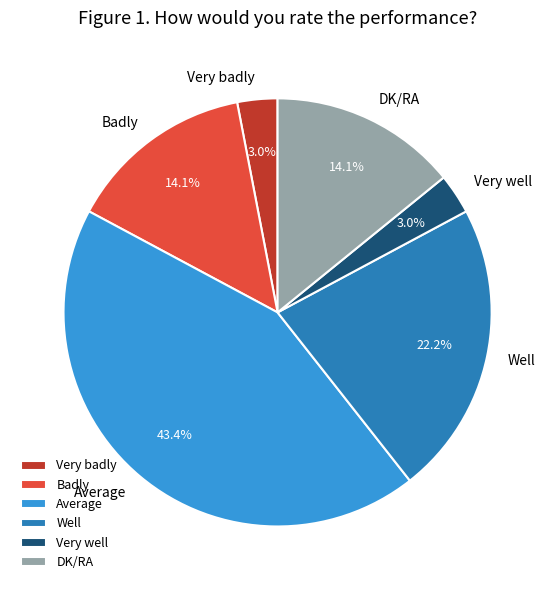

To the nearest percent, what is the combined percentage of DK/RA and Average?

58%